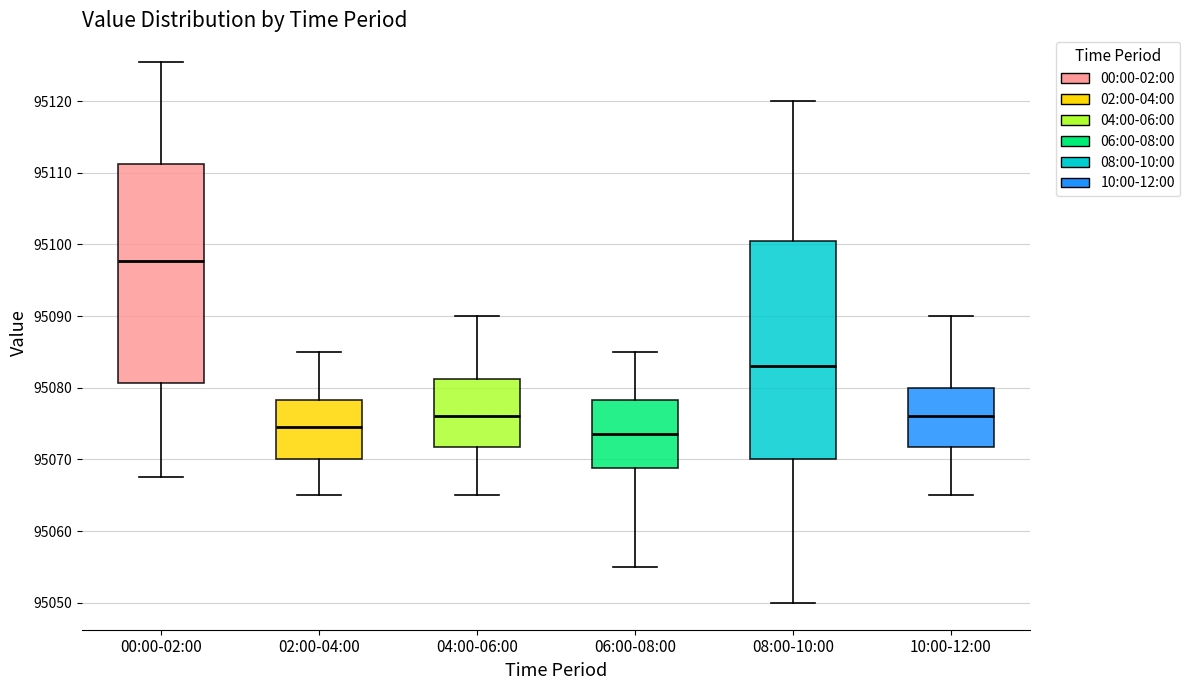

Where does the median line of the box for 00:00-02:00 sit on the y-axis? The values are not printed on the chart, so give them approximately, as read against the axis.

95098